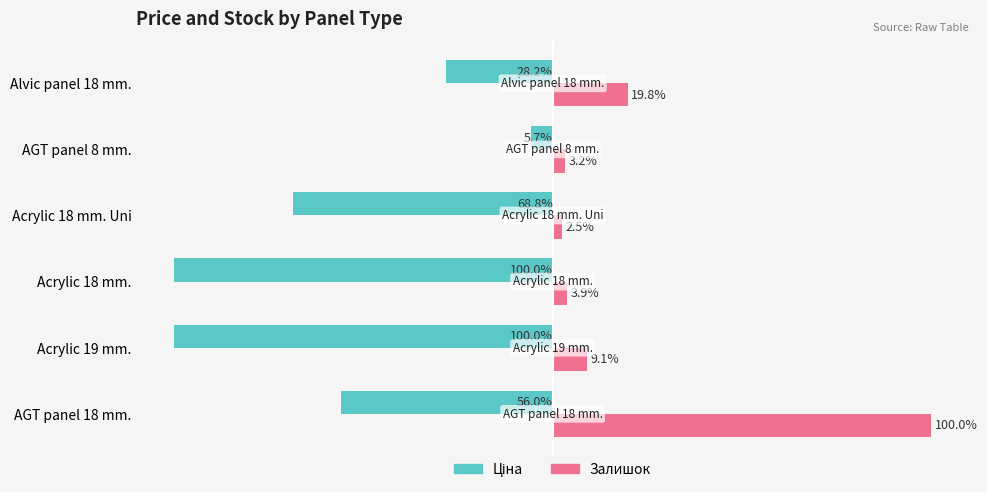

Which series has the largest total across all categories?

Залишок